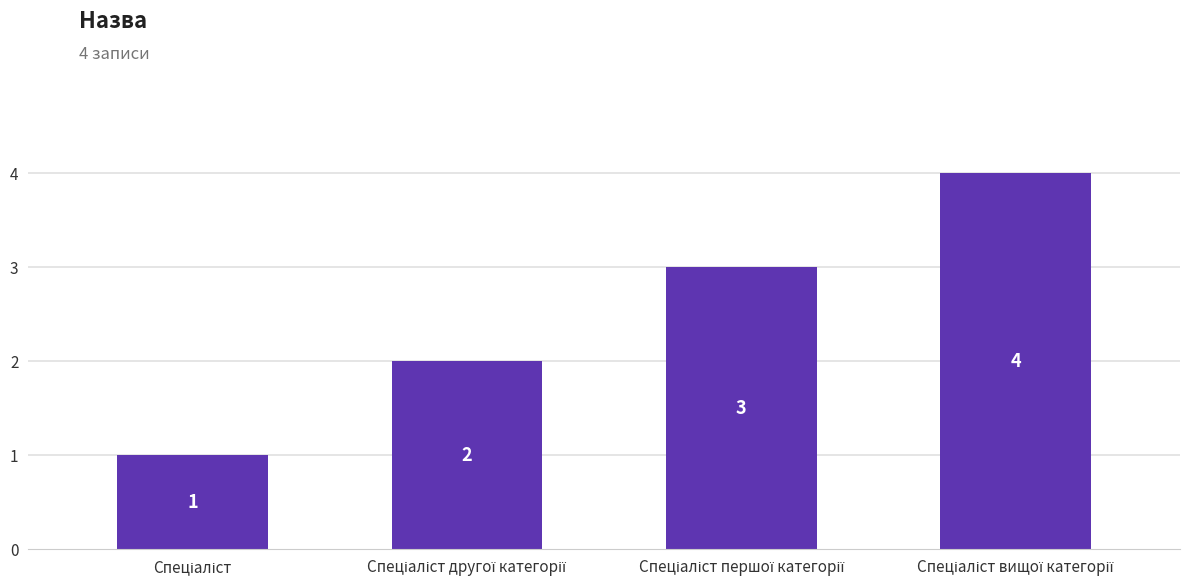

What is the sum of all values?

10